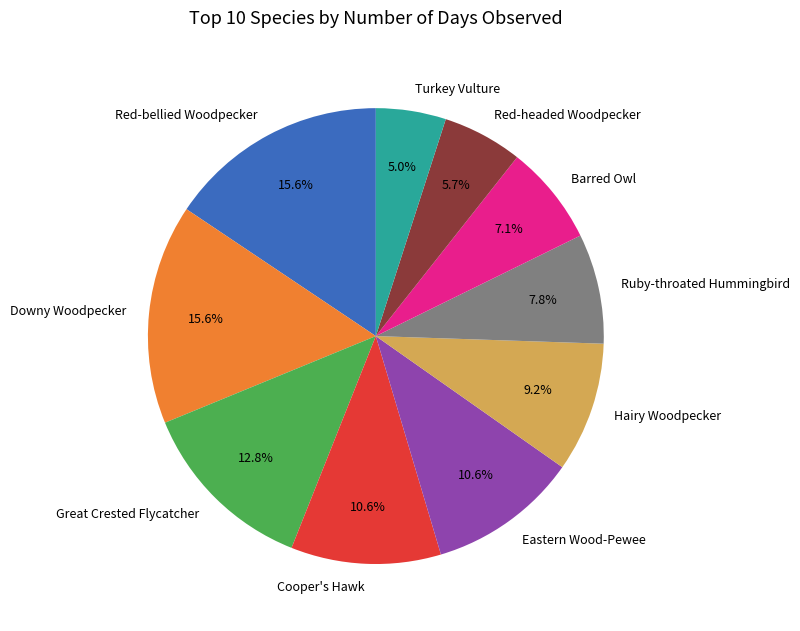

Count the number of slices in the pie.

10